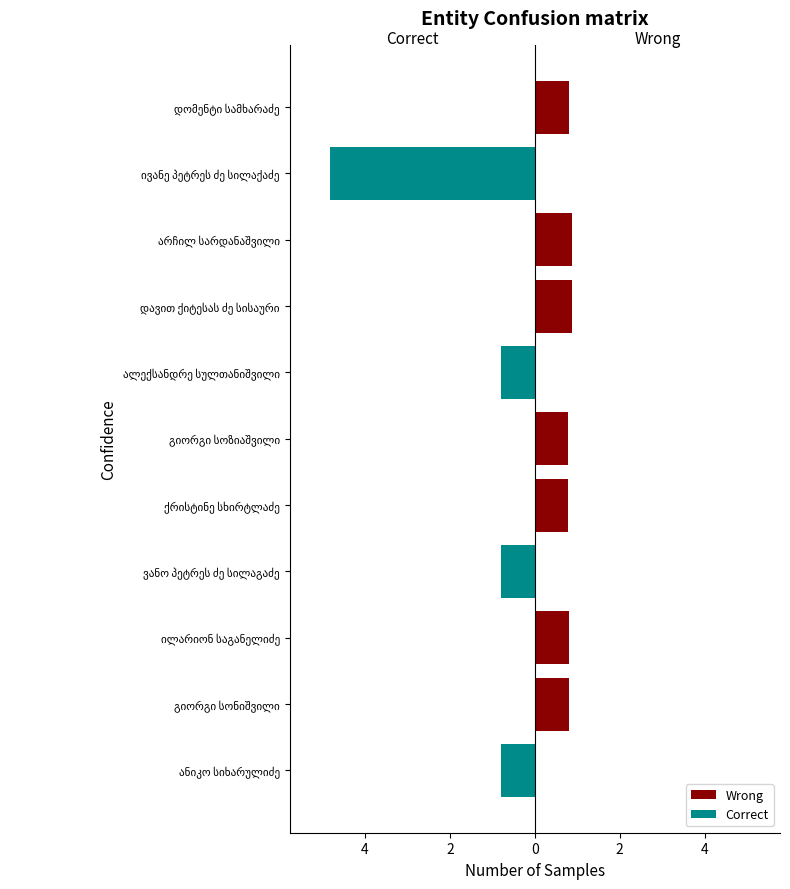

What is the highest value of the Wrong series?

0.9